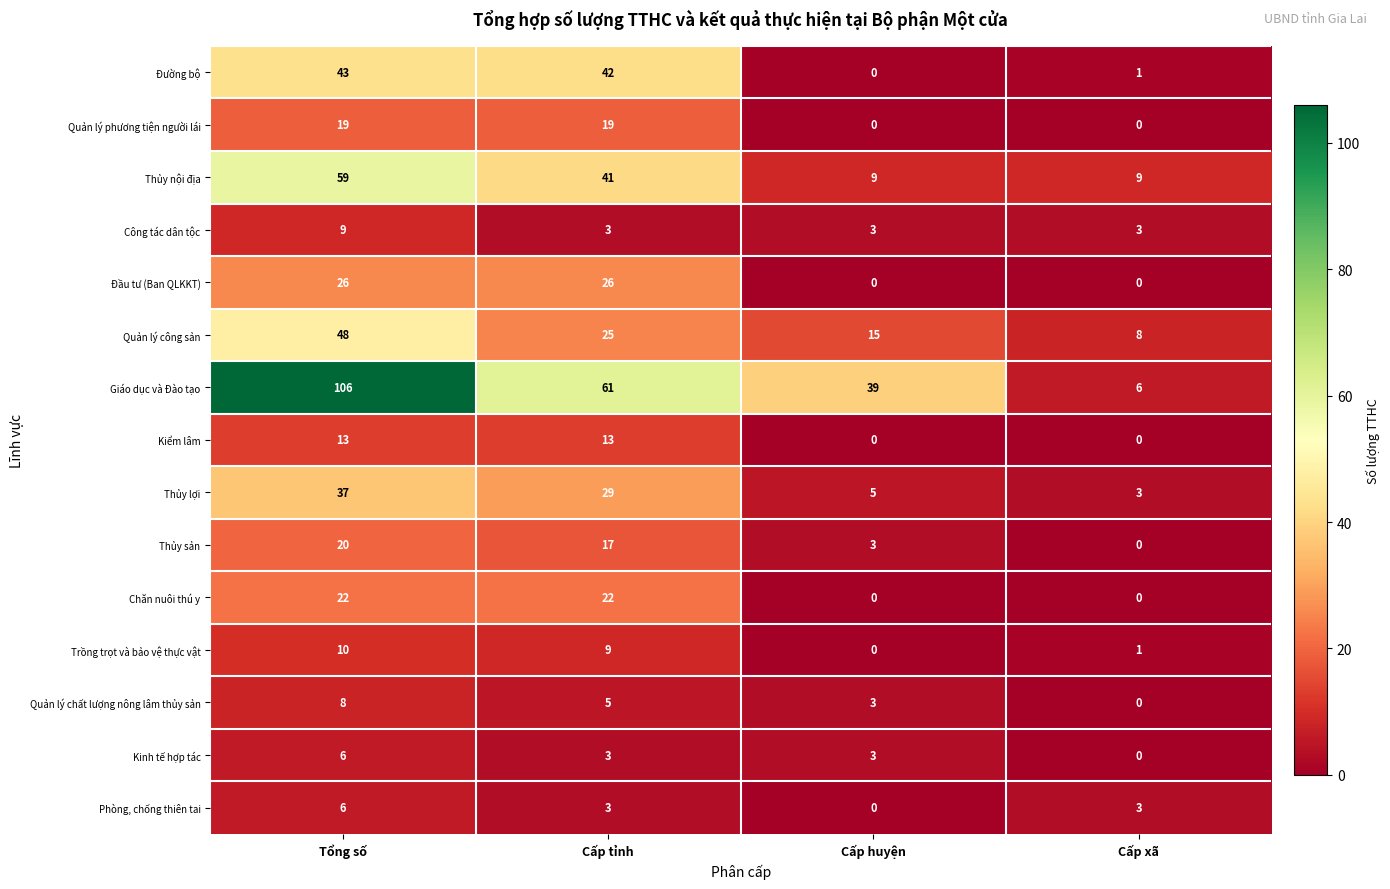

List the labels in order of Quản lý chất lượng nông lâm thủy sản value, largest first.

Tổng số, Cấp tỉnh, Cấp huyện, Cấp xã